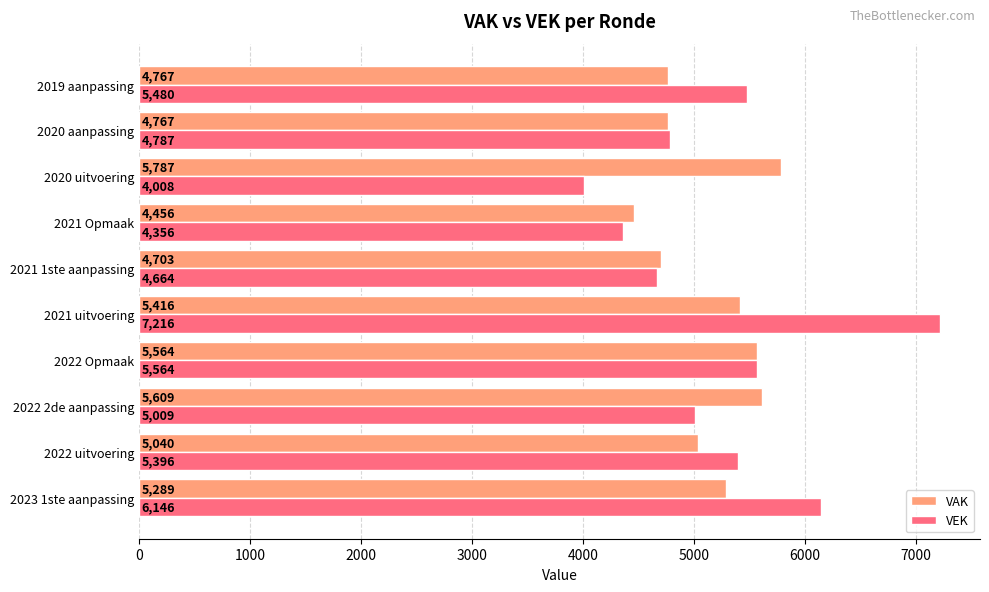

Rank the series by their maximum value, from highest to lowest.

VEK, VAK